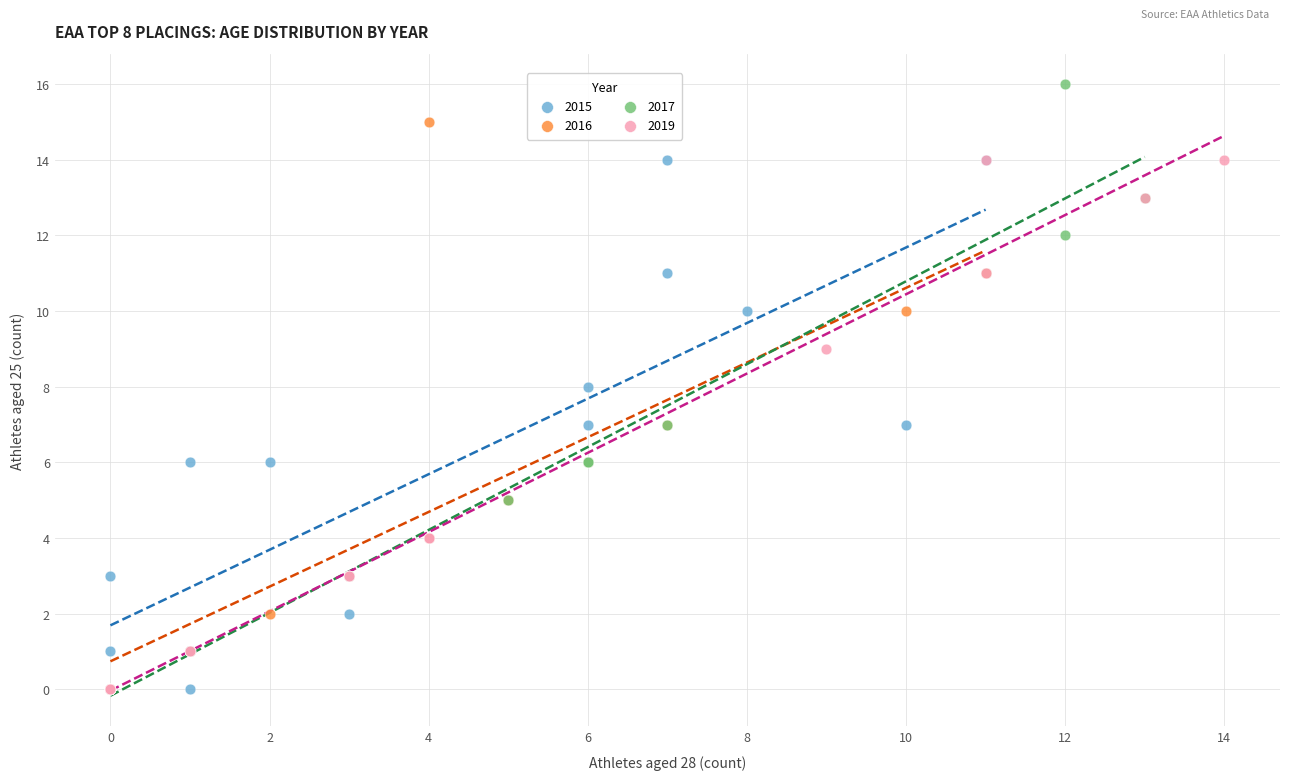

Which series reaches the maximum Y coordinate?

2017